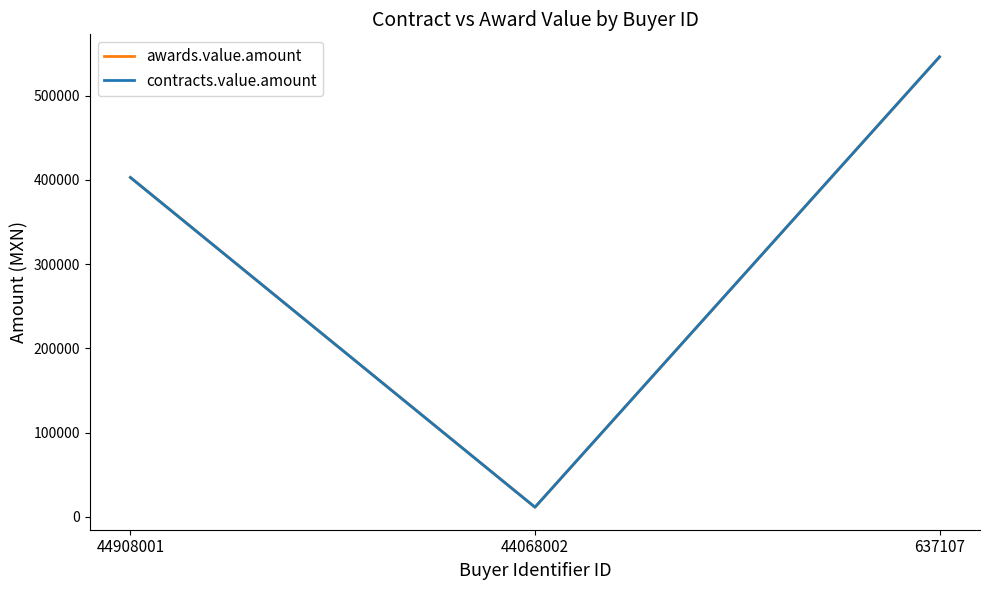

Is this an area chart (filled region under the line)?

No